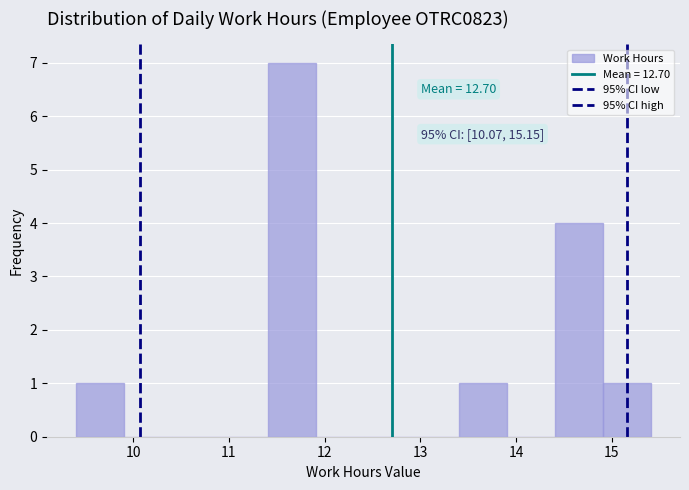

Which range on the x-axis has the tallest bar?

11.4 to 11.9